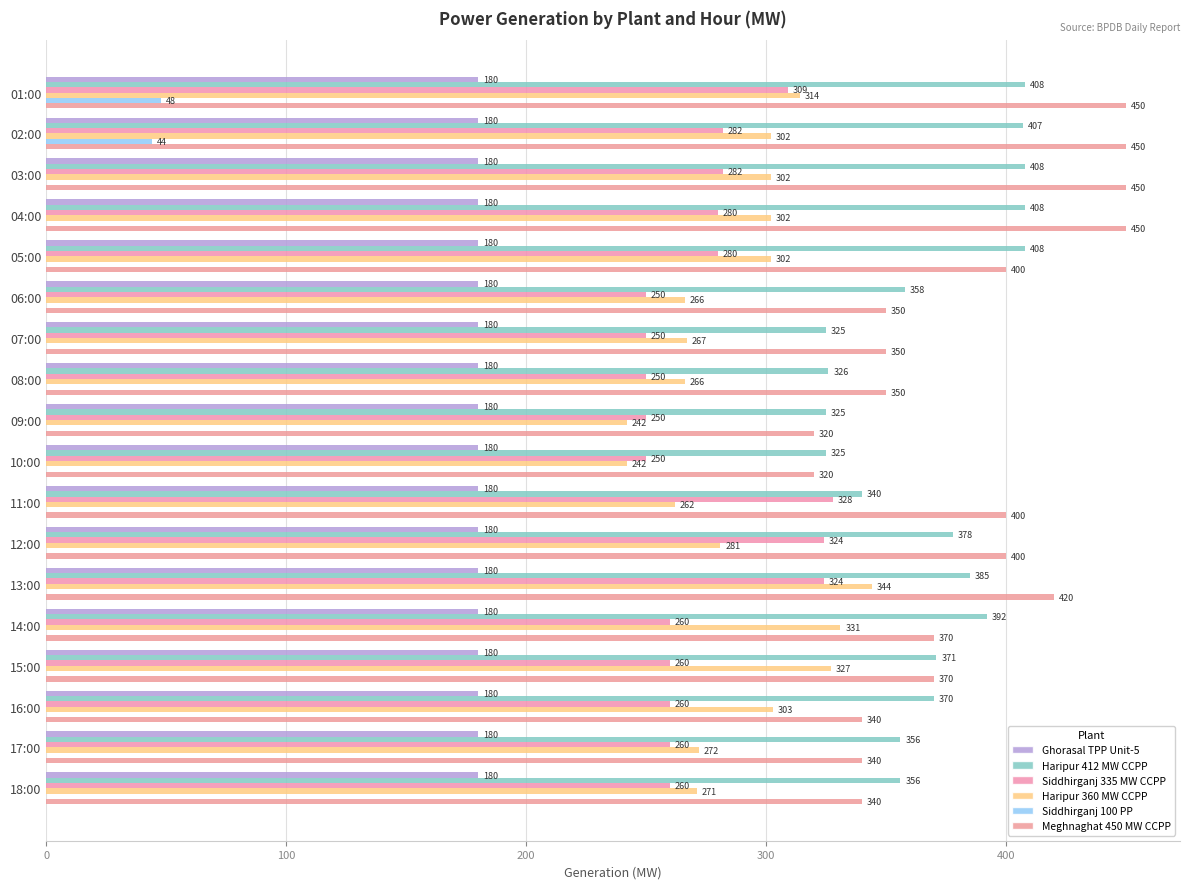

Count the number of data series in this chart.

6